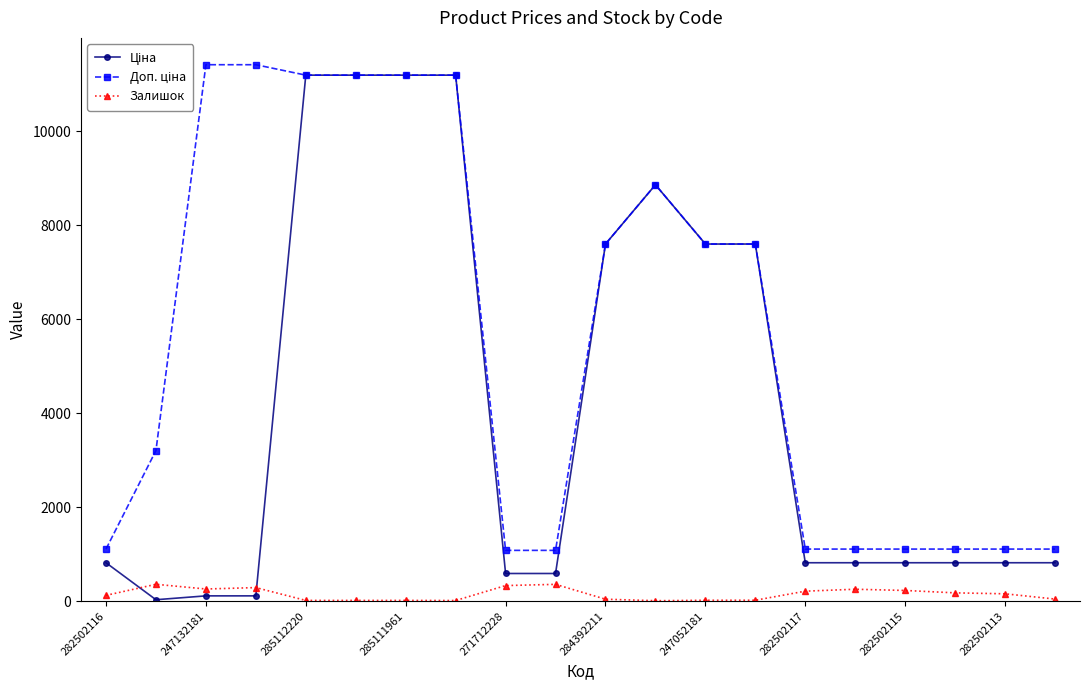

What is the greatest value displayed?

11410.0